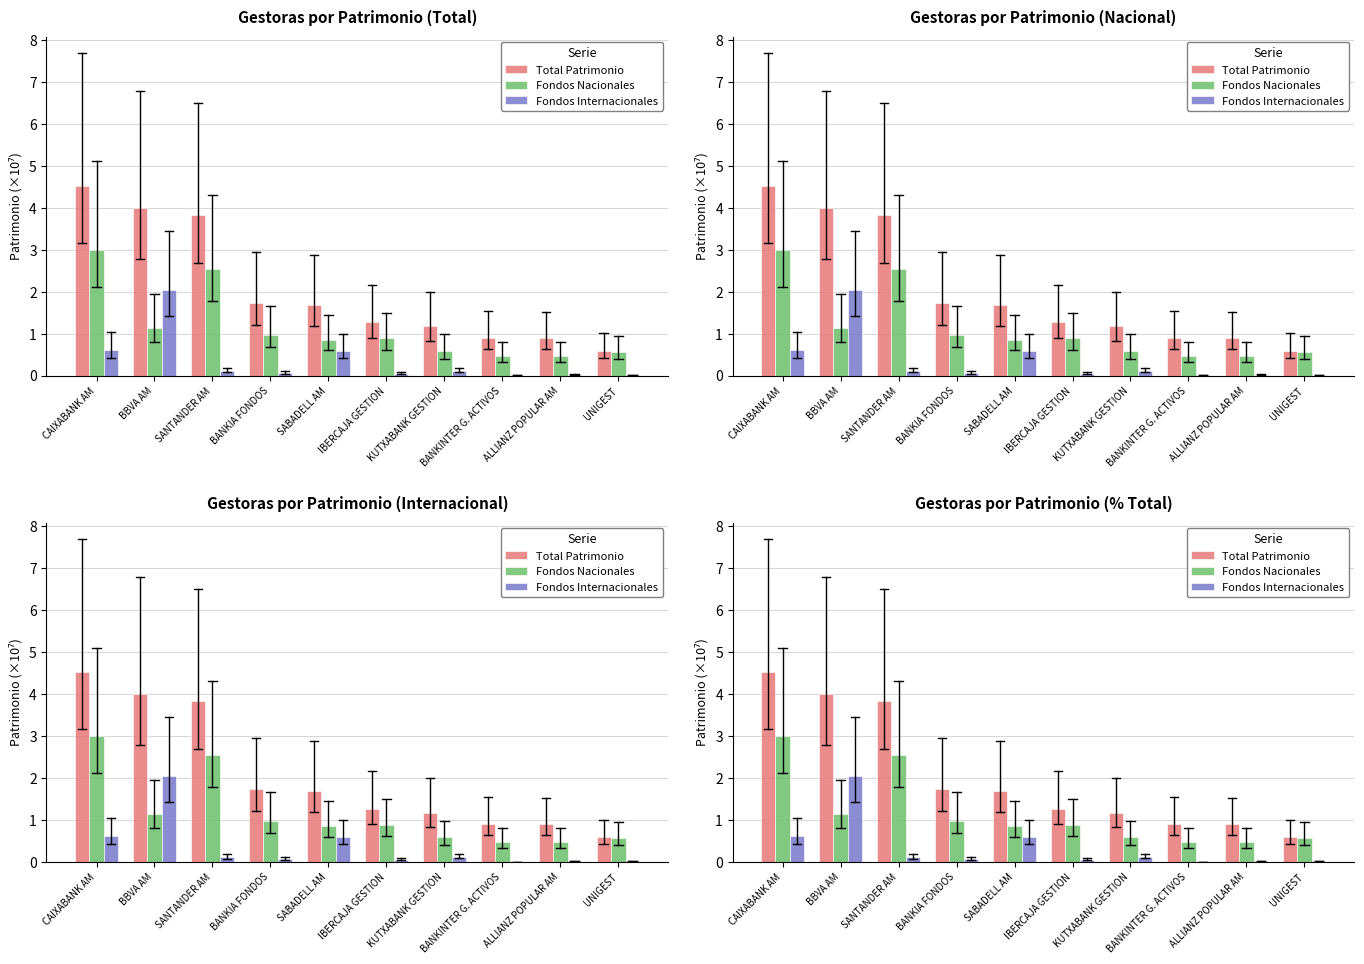

What is the sum of the Total Patrimonio values at KUTXABANK GESTION and CAIXABANK AM?

5.7